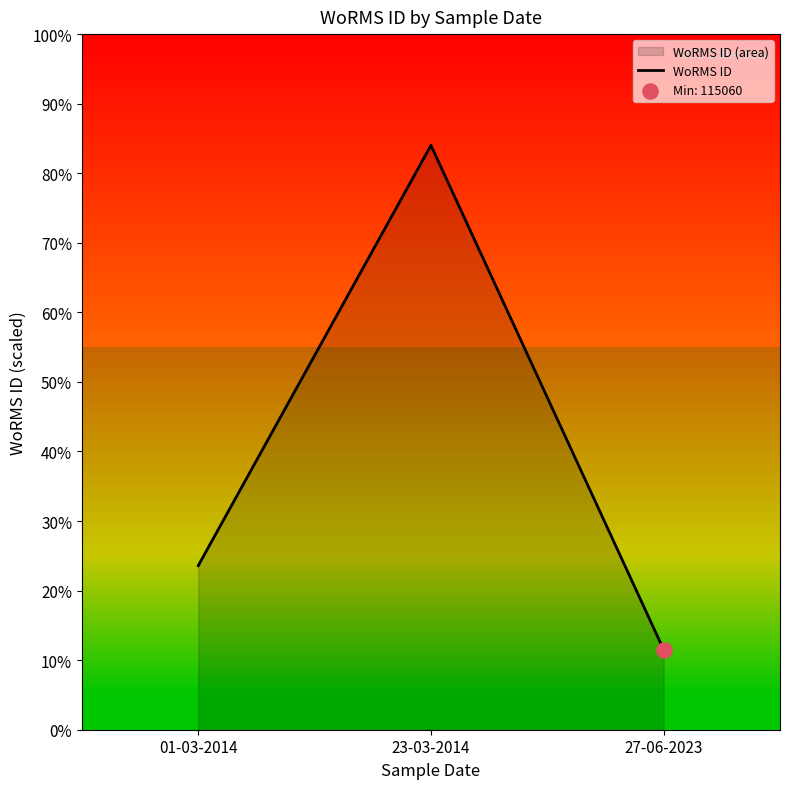

Which has a higher value, 01-03-2014 or 23-03-2014?

23-03-2014